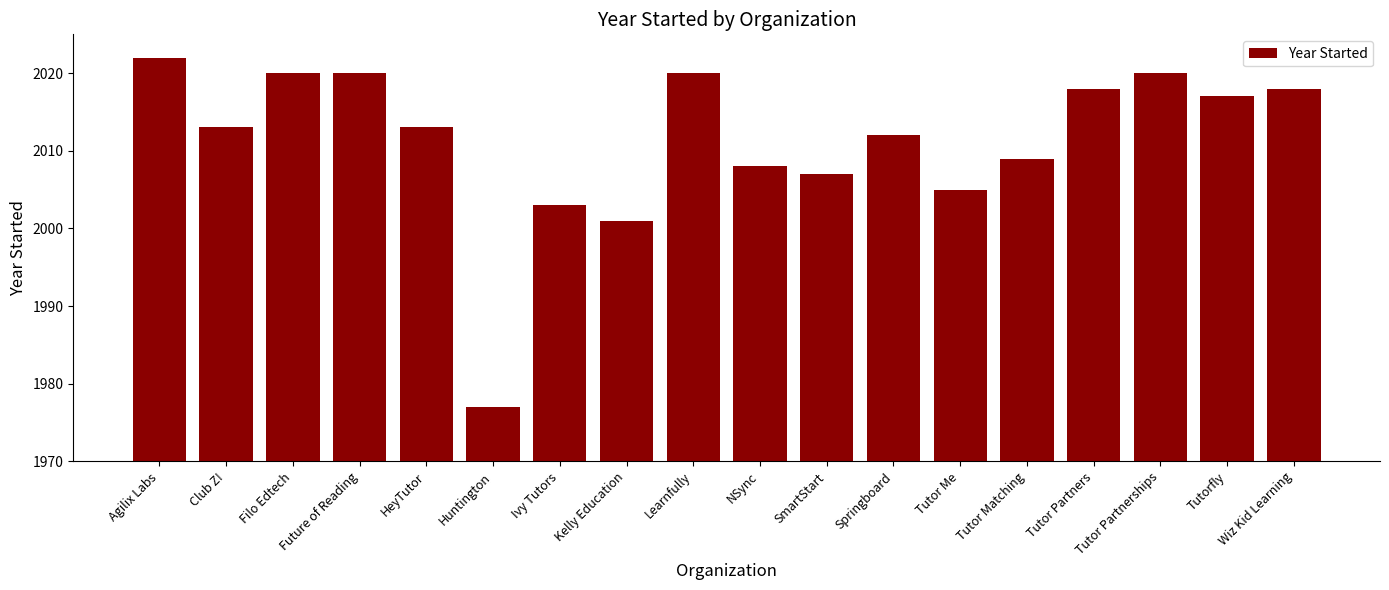

Read the value at Agilix Labs, to the nearest 5.

2020